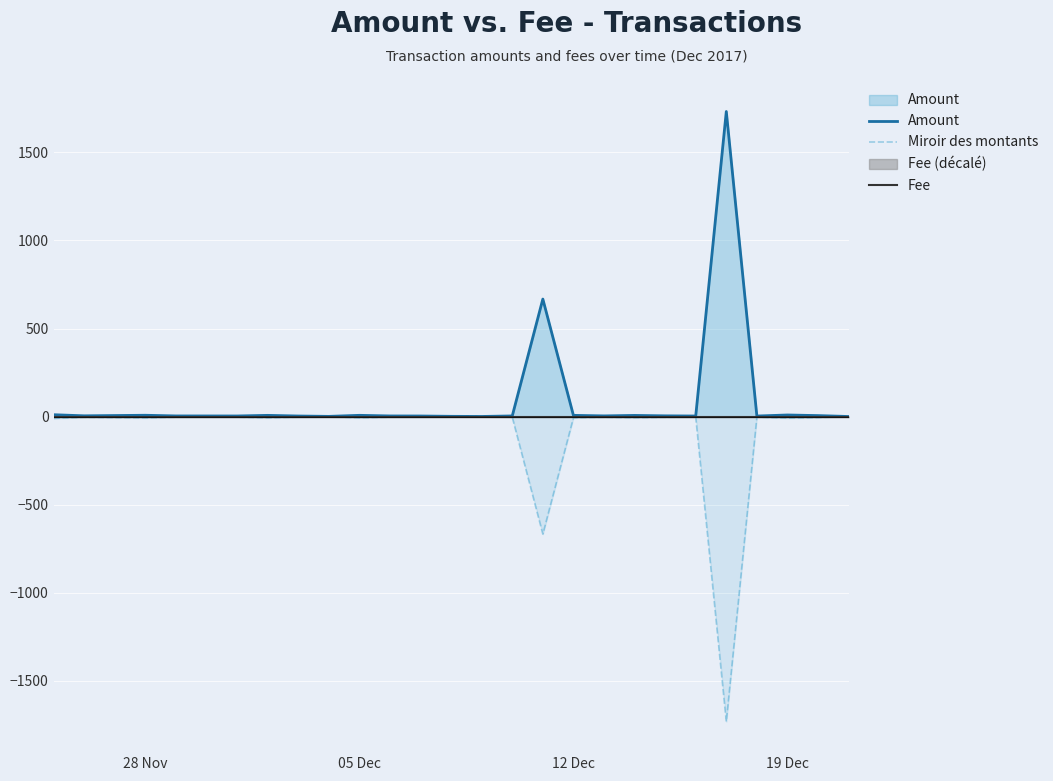

Reading right to left, list all the values displayed in this chart.

Amount: 0.4	5.6	9.0	3.1	1732.0	3.1	4.1	6.5	3.8	6.9	667.1	3.6	0.6	1.4	3.2	3.5	7.0	1.1	3.1	6.8	3.3	3.6	7.4	5.8	4.3	10.5
Miroir des montants: -0.4	-5.6	-9.0	-3.1	-1732.0	-3.1	-4.1	-6.5	-3.8	-6.9	-667.1	-3.6	-0.6	-1.4	-3.2	-3.5	-7.0	-1.1	-3.1	-6.8	-3.3	-3.6	-7.4	-5.8	-4.3	-10.5
Fee: -1.0	-1.0	-1.0	-1.0	-1.0	-1.0	-1.0	-1.0	-1.0	-1.0	-1.0	-1.0	-1.0	-1.0	-1.0	-1.0	-1.0	-1.0	-1.0	-1.0	-1.0	-1.0	-1.0	-1.0	-1.0	-1.0